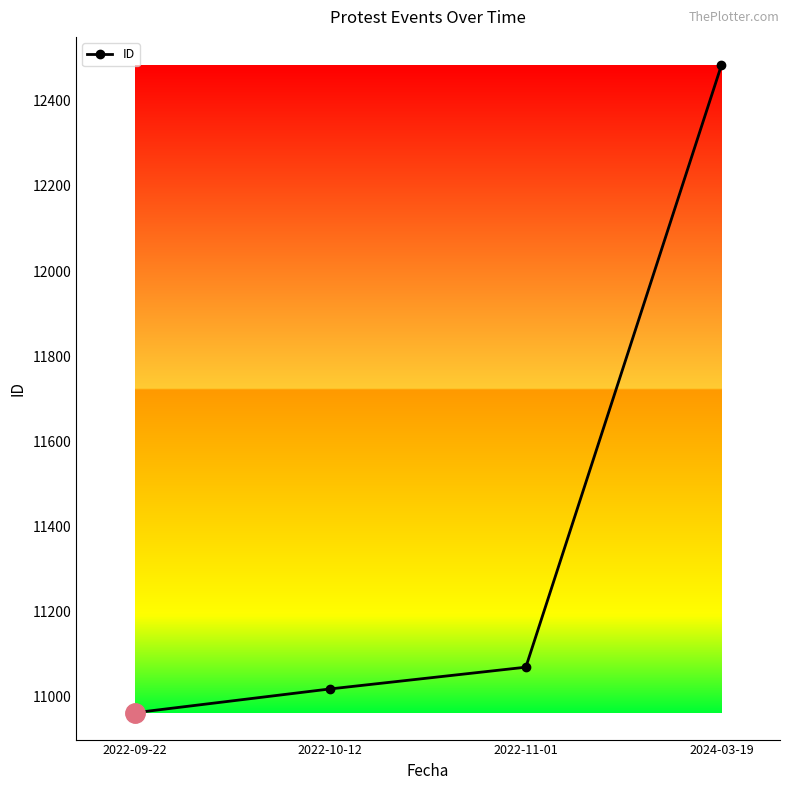

Approximately how many times larger is the value at 2022-11-01 compared to 2022-09-22?

1.0